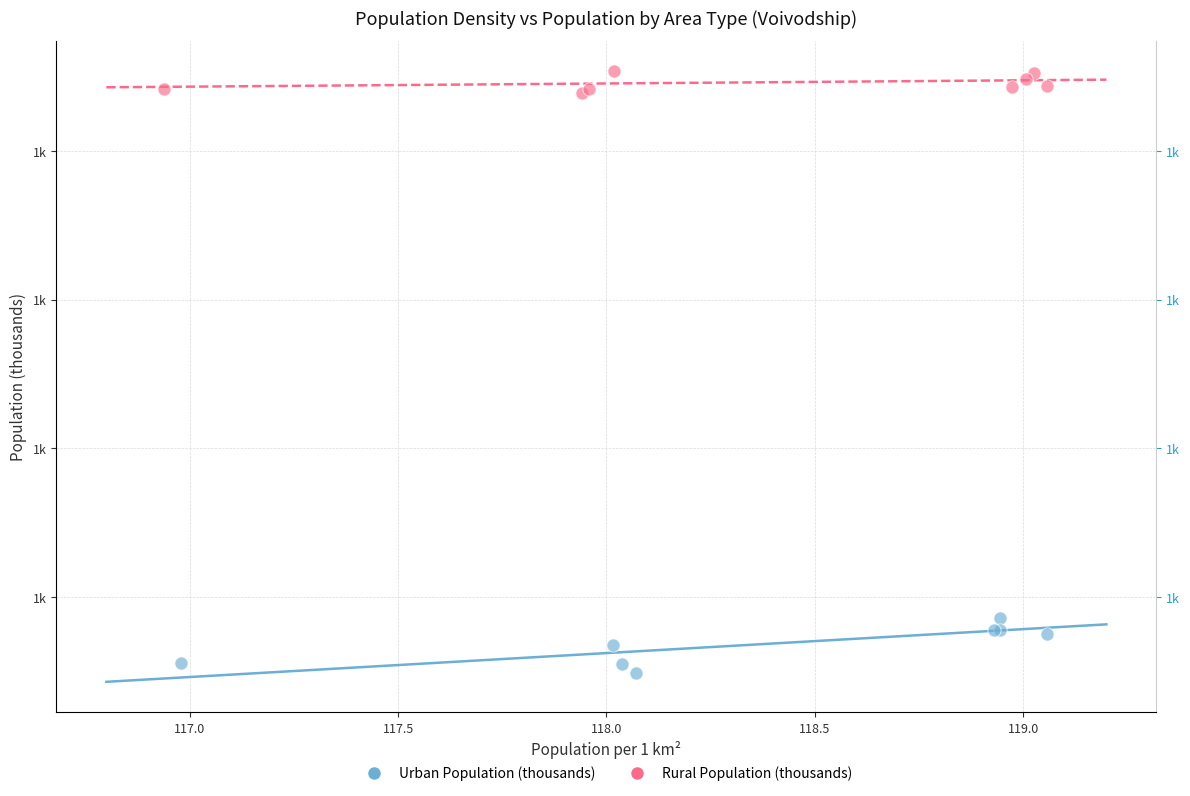

What are all the series names shown in the legend?

Urban Population (thousands), Rural Population (thousands)